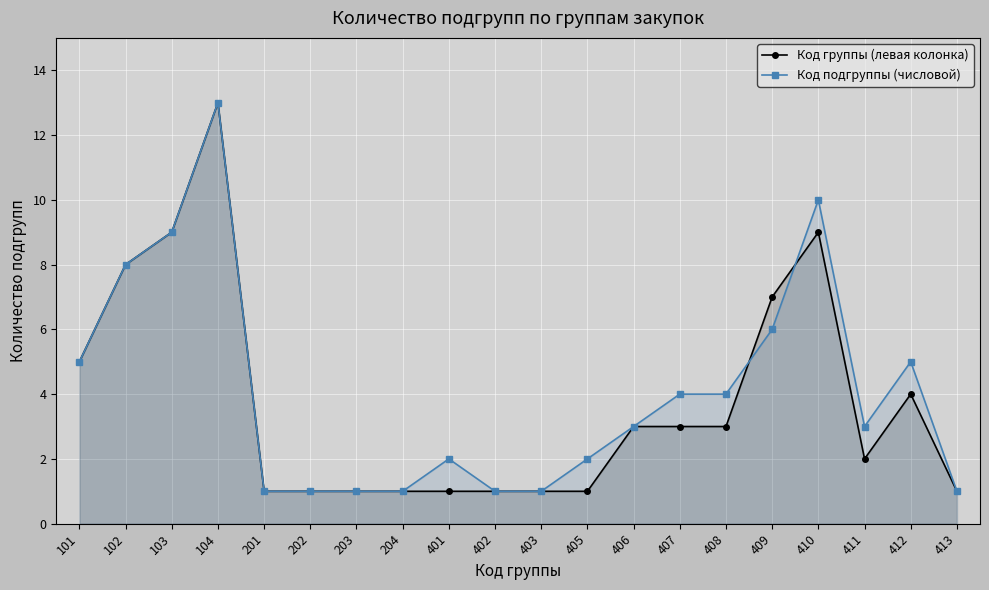

The Код подгруппы (числовой) series shows 8 at 412. True or false?

False